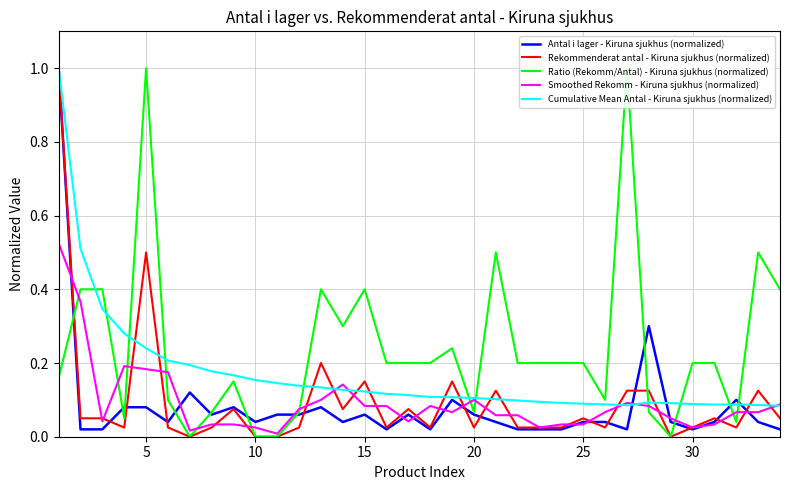

Which series has the largest total across all categories?

Ratio (Rekomm/Antal) - Kiruna sjukhus (normalized)